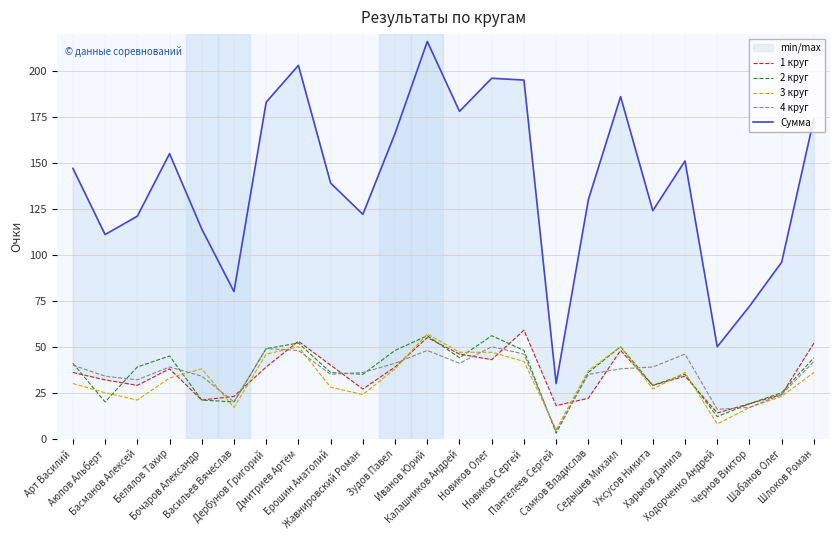

What is the label of the 21st point from the left?

Ходорченко Андрей